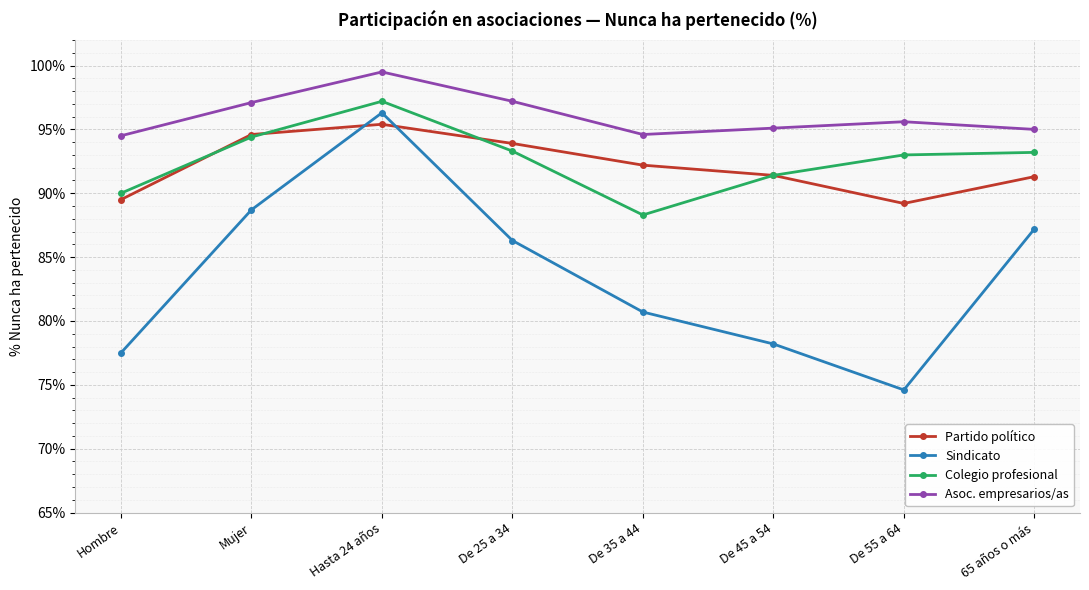

At which category does Colegio profesional reach its first local peak?

Hasta 24 años